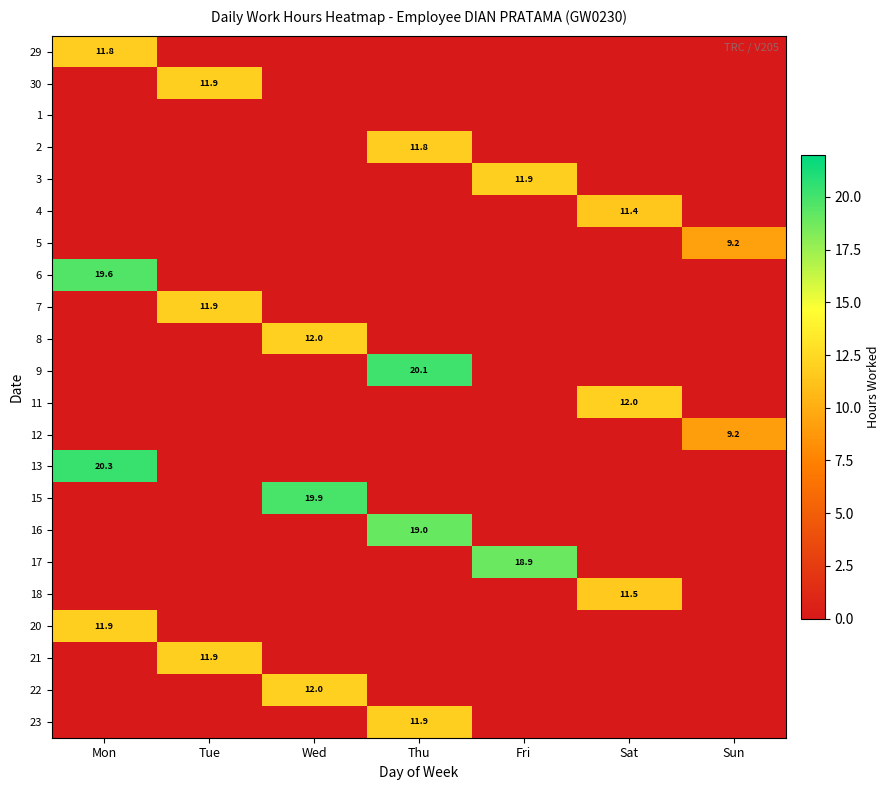

The value of 7 at Tue is 11.9. True or false?

True